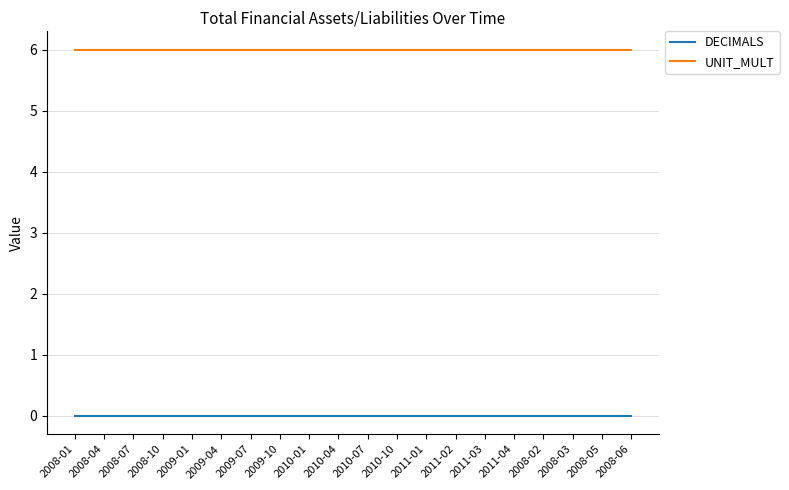

Rank the series at 2008-02 from highest to lowest value.

UNIT_MULT, DECIMALS